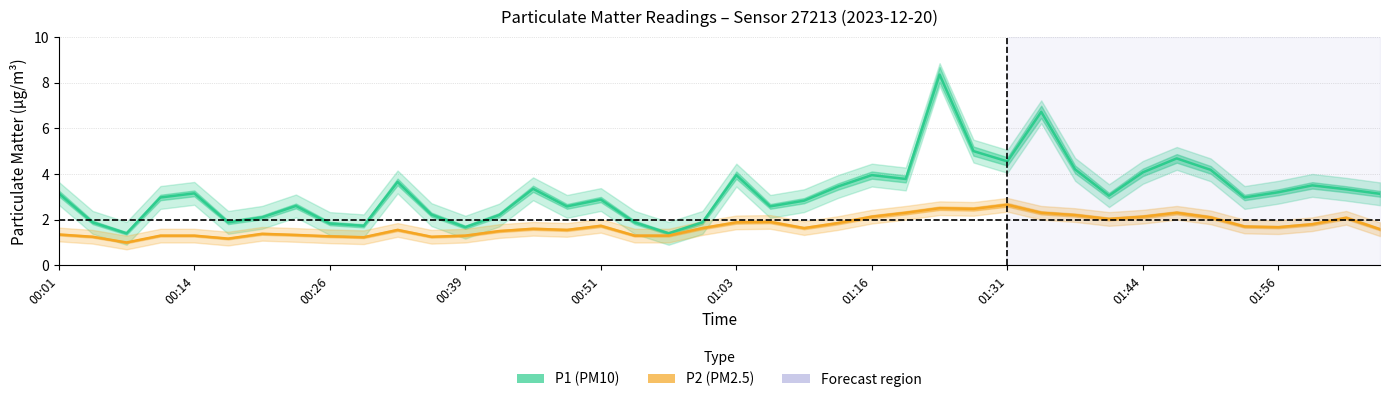

Is it true that P1 equals 1.3 at 13?

False